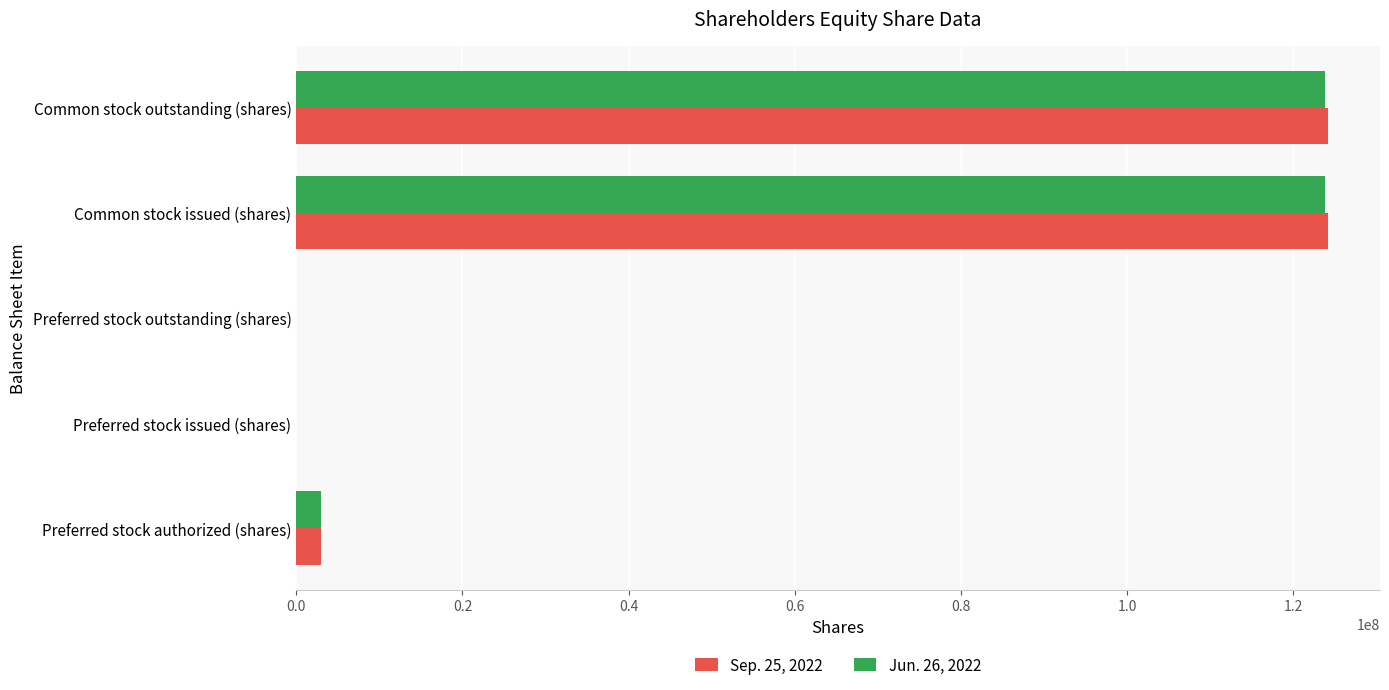

Which series changed the most between Preferred stock authorized (shares) and Common stock issued (shares)?

Sep. 25, 2022